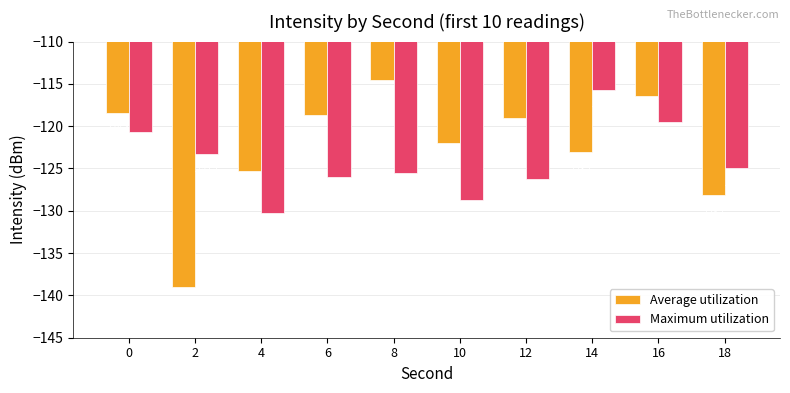

What value does the Average utilization series have at 4?

-125.3